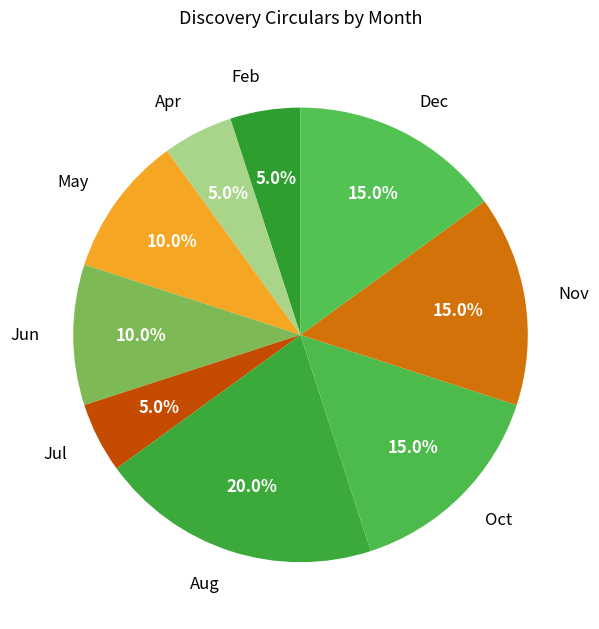

What percentage is NOT represented by Oct?

85.0%